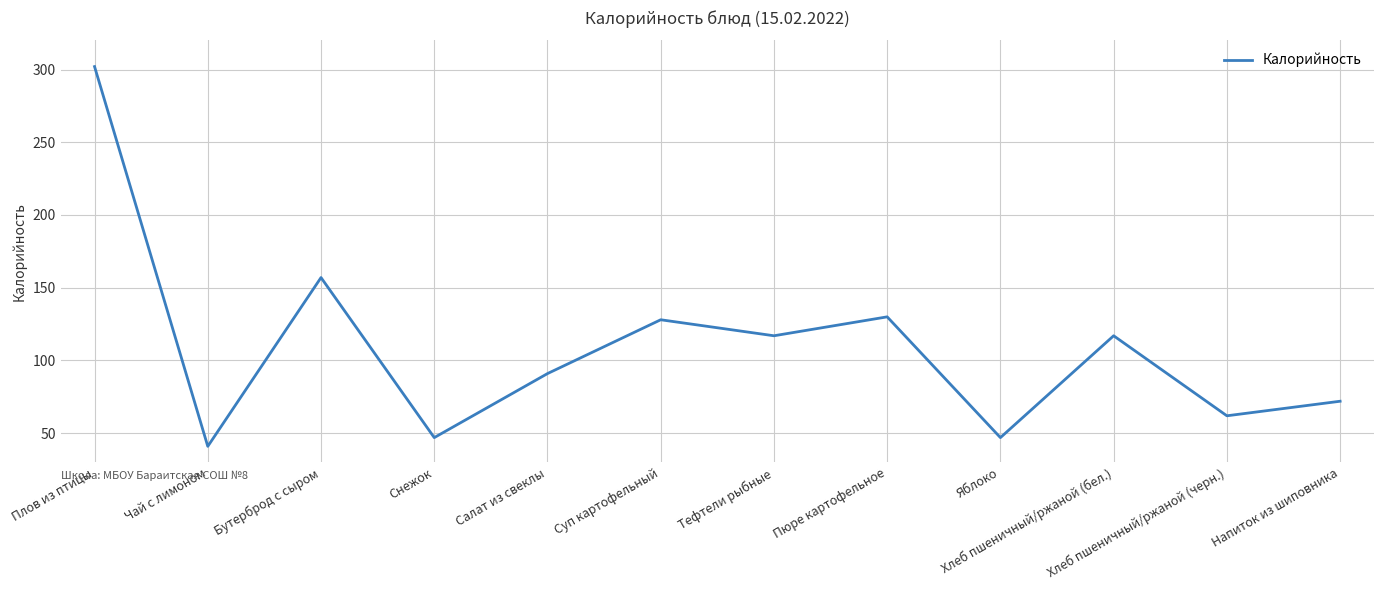

Reading left to right, list all the values displayed in this chart.

Плов из птицы=302	Чай с лимоном=41	Бутерброд с сыром=157	Снежок=47	Салат из свеклы=91	Суп картофельный=128	Тефтели рыбные=117	Пюре картофельное=130	Яблоко=47	Хлеб пшеничный/ржаной (бел.)=117	Хлеб пшеничный/ржаной (черн.)=62	Напиток из шиповника=72